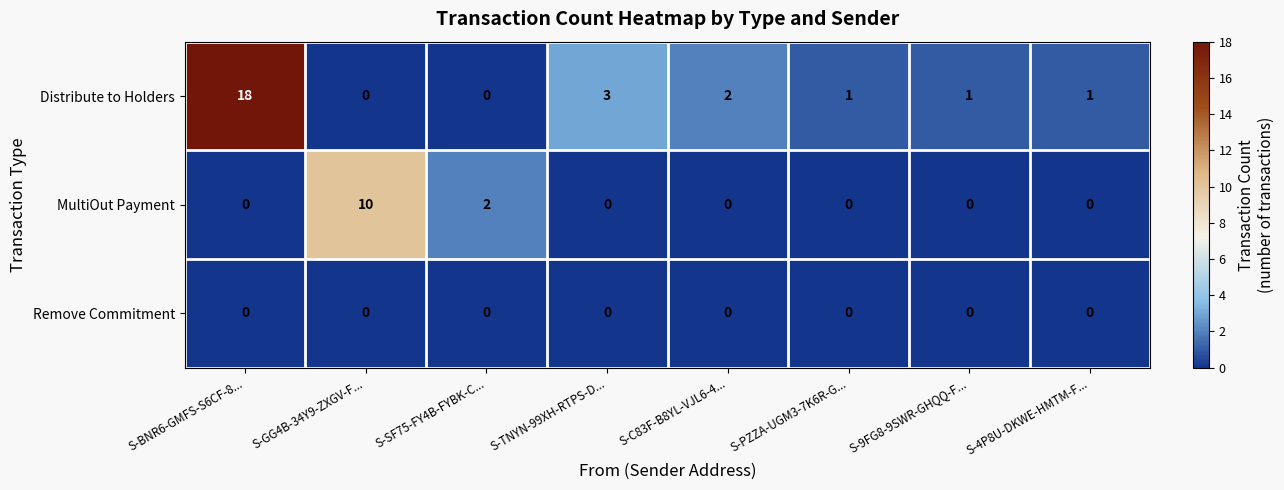

The MultiOut Payment series shows 6 at S-4P8U-DKWE-HMTM-F.... True or false?

False